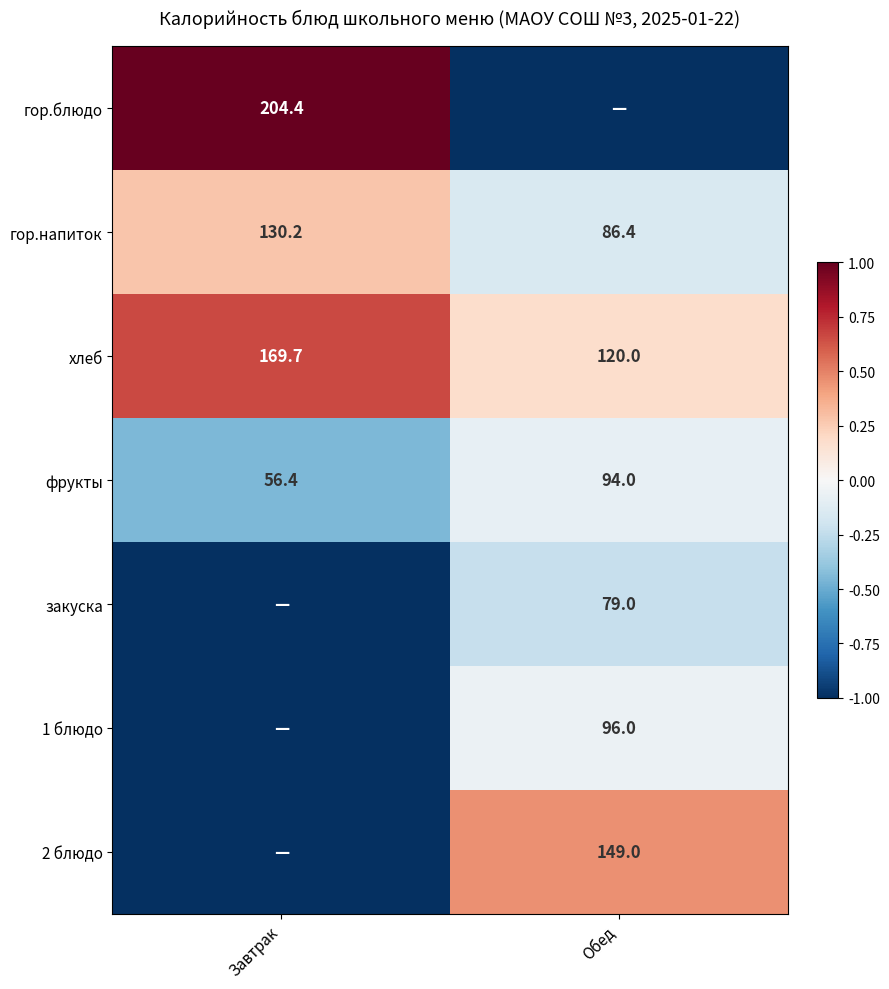

What is the sum of the фрукты values at Завтрак and Обед?

150.4